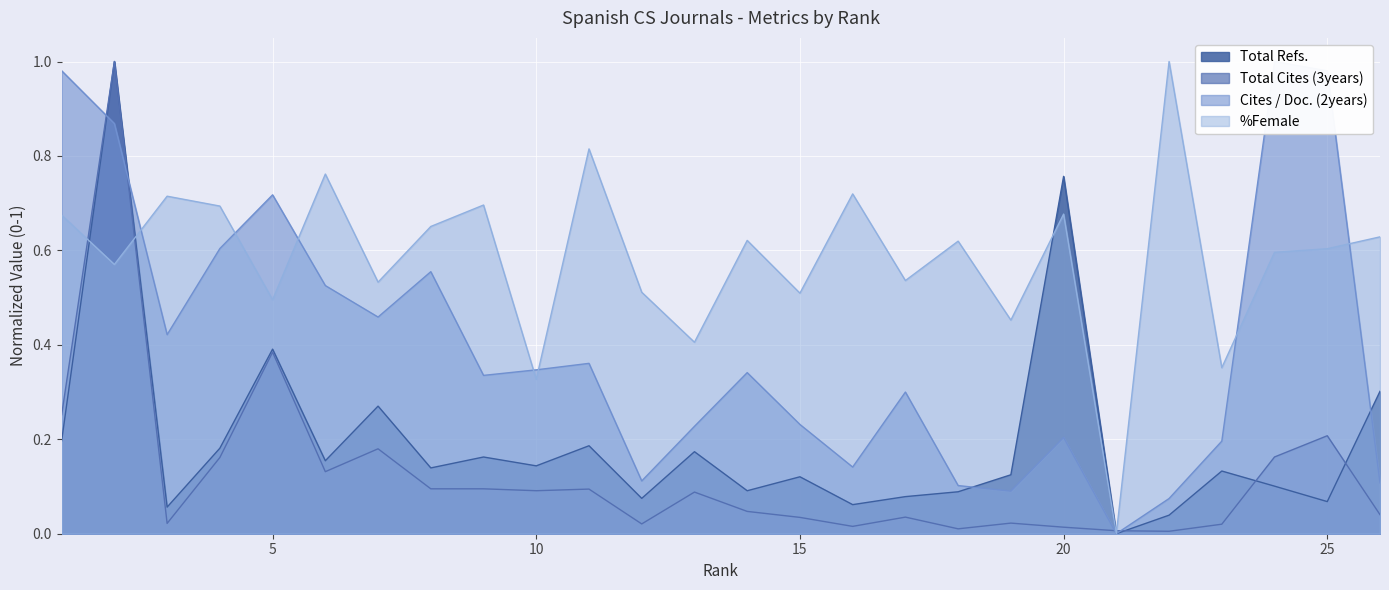

True or false: Total Cites (3years) has a value of 0.0 at 15.

True